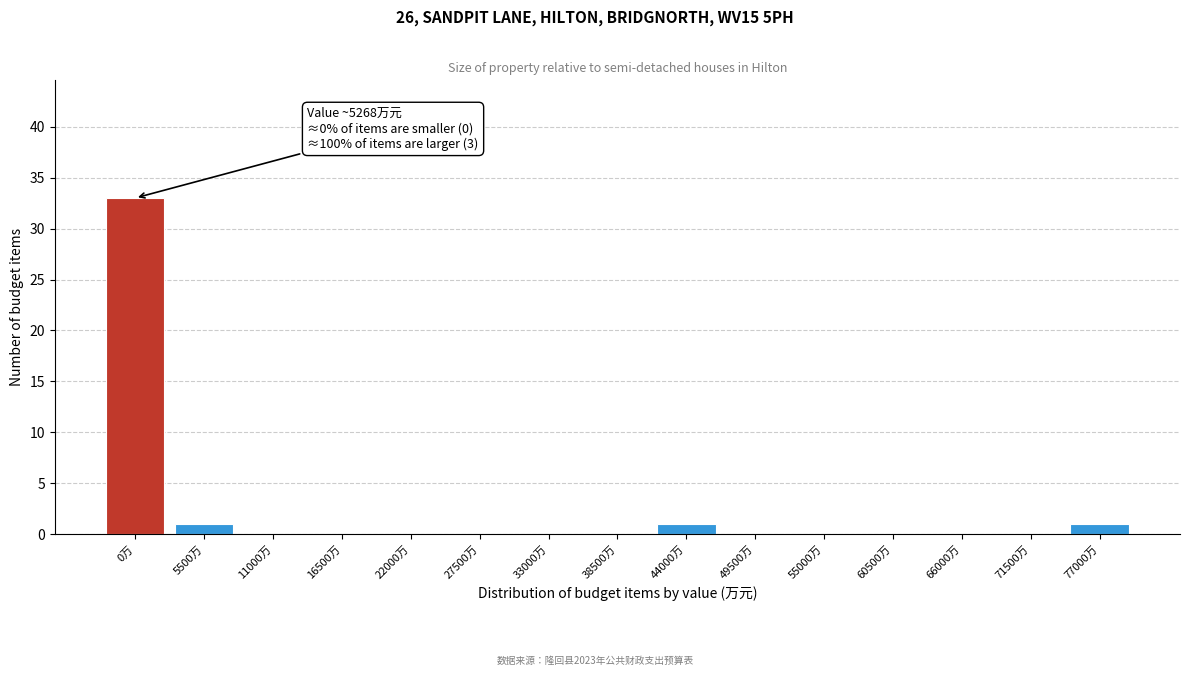

Reading right to left, transcribe all the data shown in this chart.

77000万=1	71500万=0	66000万=0	60500万=0	55000万=0	49500万=0	44000万=1	38500万=0	33000万=0	27500万=0	22000万=0	16500万=0	11000万=0	5500万=1	0万=33